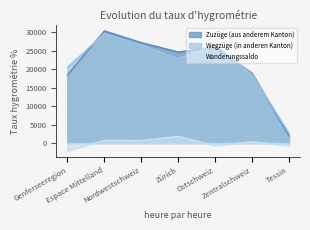

What is the label of the 1st point from the right?

Tessin